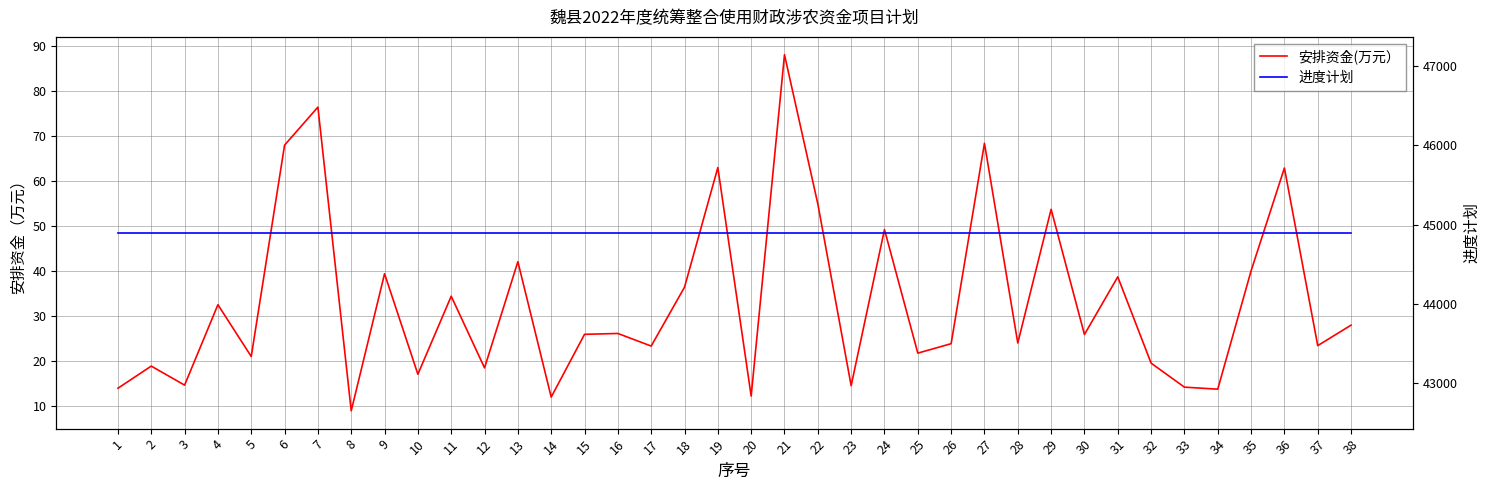

Reading left to right, what are all the values shown in this chart?

安排资金(万元）: 1=13.9	2=18.9	3=14.6	4=32.5	5=21.0	6=68.0	7=76.4	8=8.9	9=39.4	10=17.1	11=34.4	12=18.5	13=42.1	14=12.0	15=25.9	16=26.1	17=23.3	18=36.4	19=63.0	20=12.2	21=88.1	22=54.9	23=14.5	24=49.2	25=21.7	26=23.8	27=68.4	28=24.0	29=53.7	30=25.9	31=38.7	32=19.5	33=14.2	34=13.7	35=40.0	36=62.9	37=23.4	38=28.0
进度计划: 1=44896.0	2=44896.0	3=44896.0	4=44896.0	5=44896.0	6=44896.0	7=44896.0	8=44896.0	9=44896.0	10=44896.0	11=44896.0	12=44896.0	13=44896.0	14=44896.0	15=44896.0	16=44896.0	17=44896.0	18=44896.0	19=44896.0	20=44896.0	21=44896.0	22=44896.0	23=44896.0	24=44896.0	25=44896.0	26=44896.0	27=44896.0	28=44896.0	29=44896.0	30=44896.0	31=44896.0	32=44896.0	33=44896.0	34=44896.0	35=44896.0	36=44896.0	37=44896.0	38=44896.0